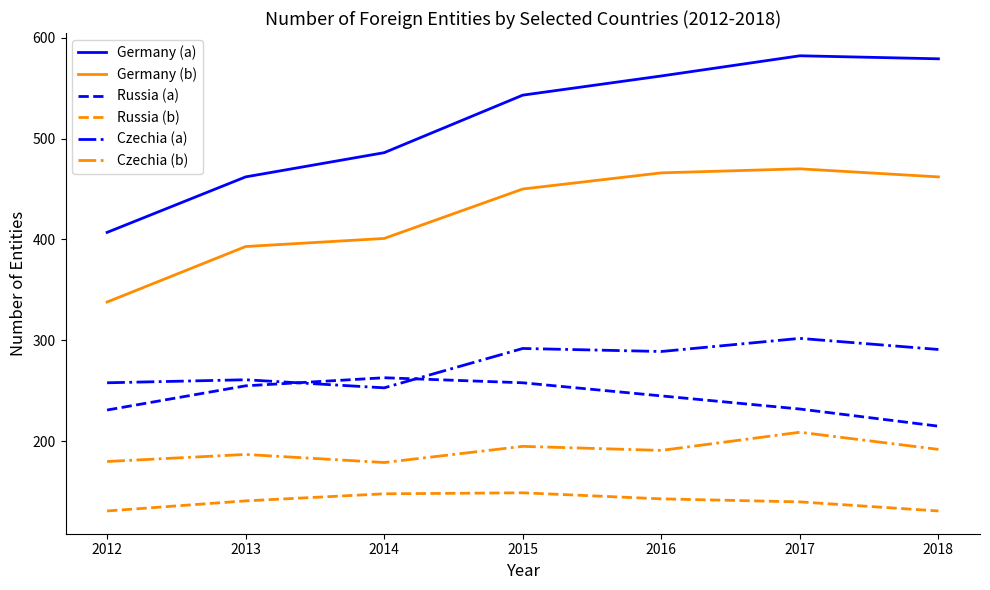

Where is the first local maximum for Russia (a)?

2014